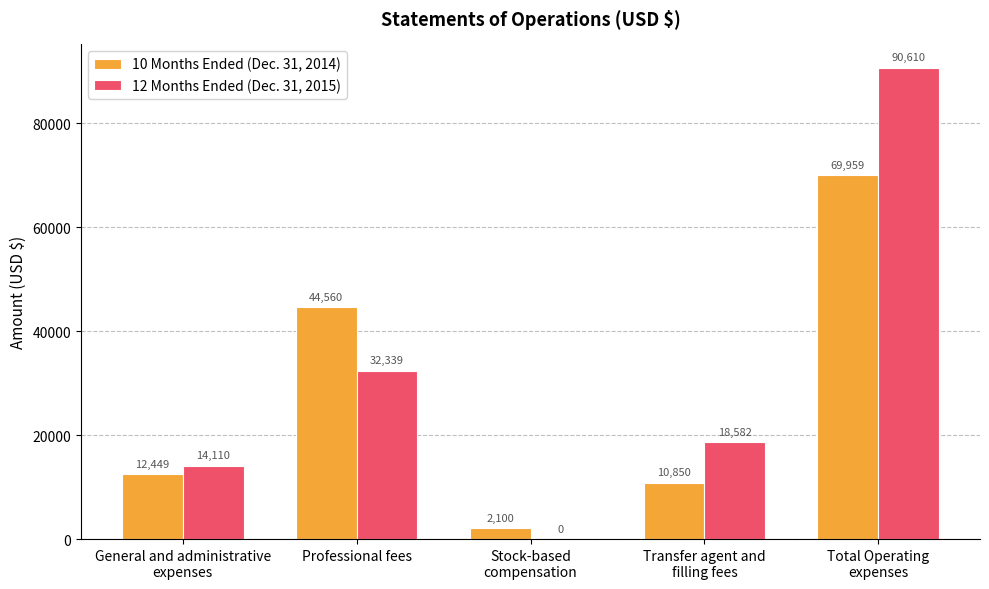

What is the total value across all series at Professional fees?

76899